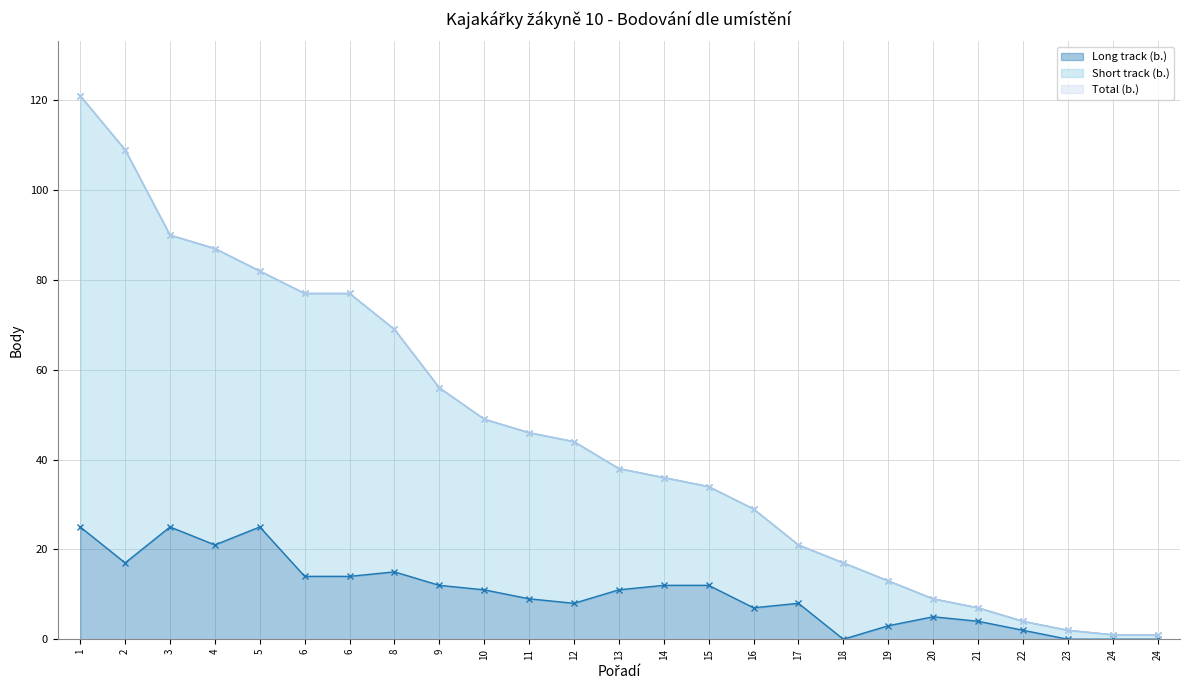

True or false: Short track (b.) and Total (b.) intersect in this chart.

False